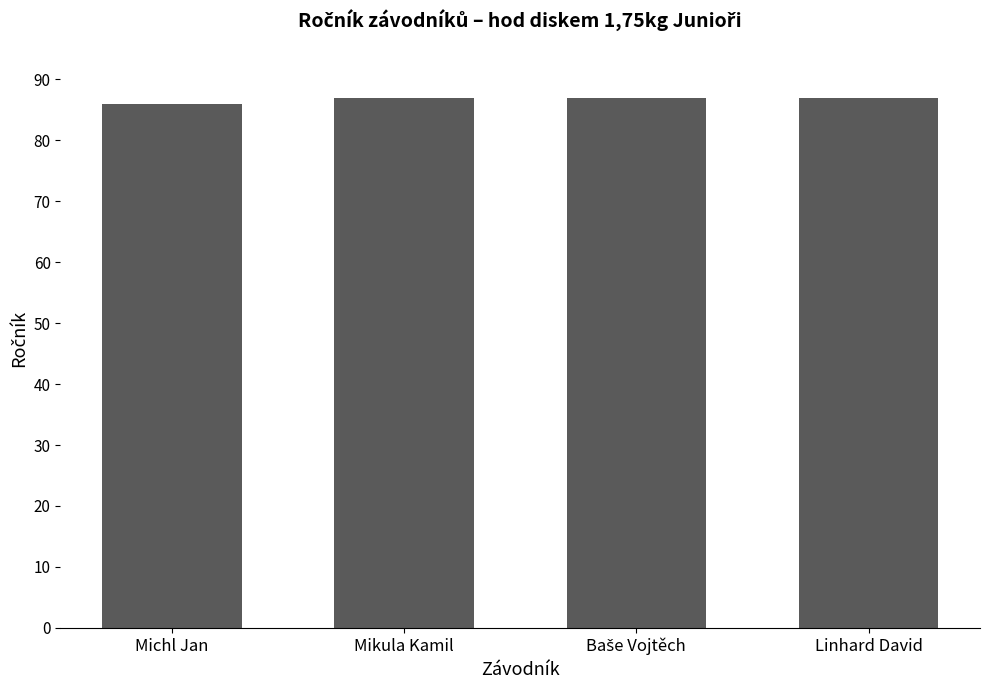

Which label corresponds to the smallest value in the chart?

Michl Jan